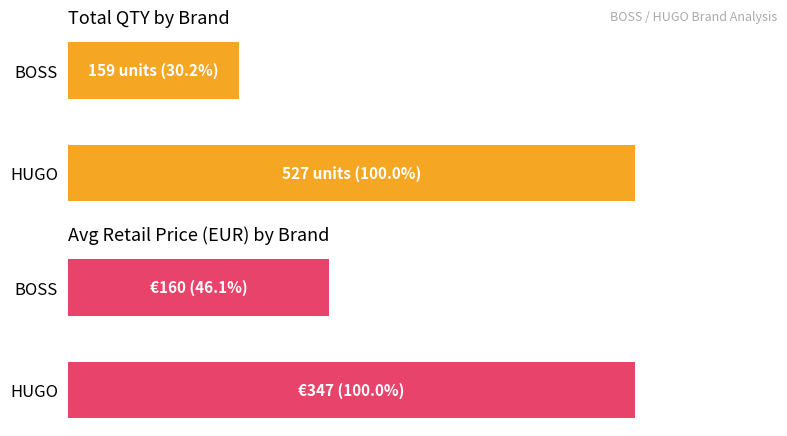

Which series changed the most between BOSS and HUGO?

Total QTY